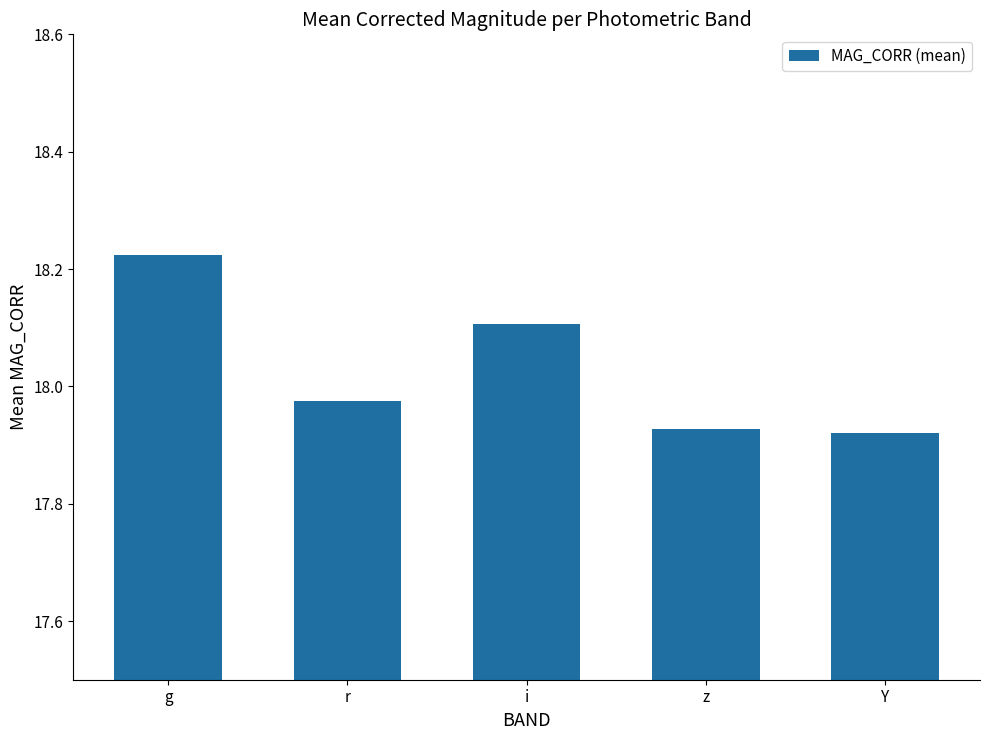

Which has a higher value, r or i?

i